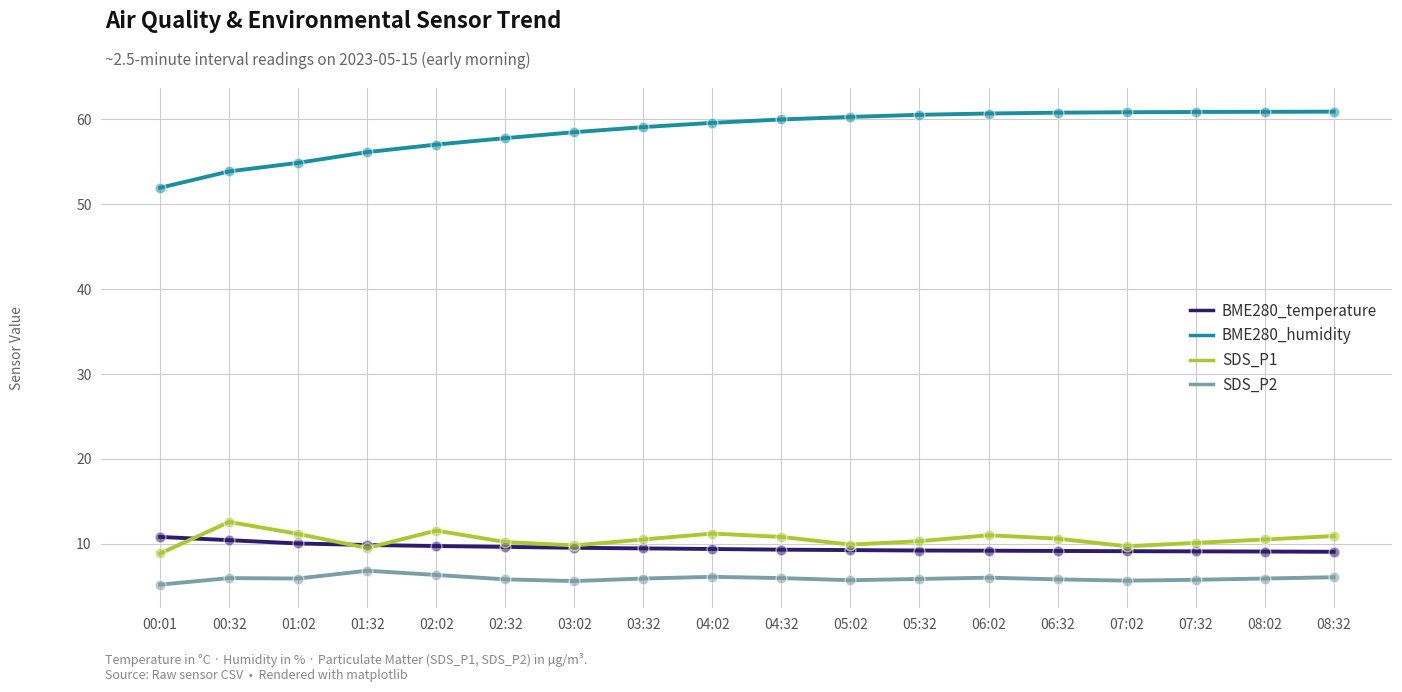

What is the difference between the highest and lowest values at 05:02?

54.6